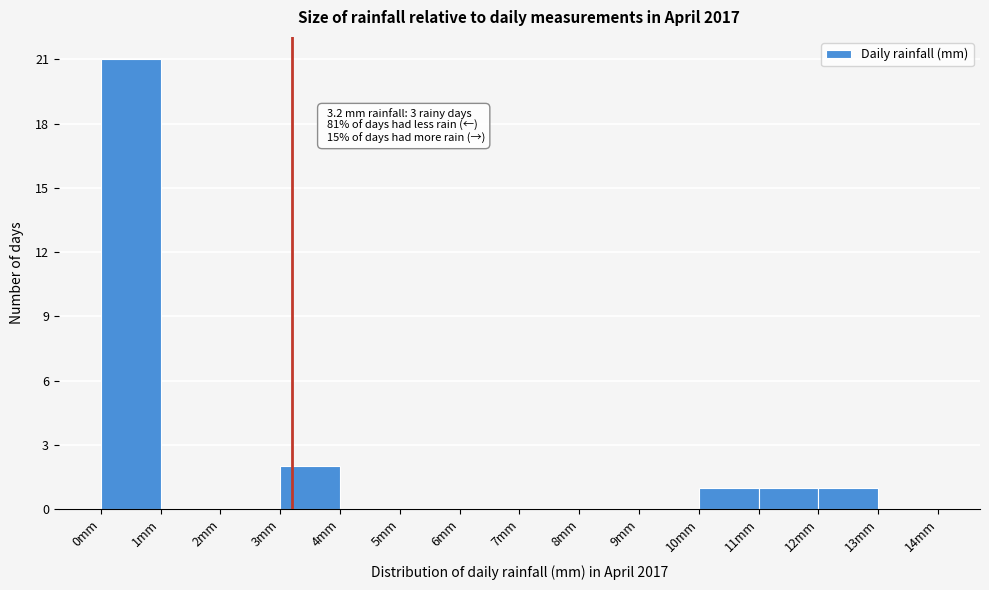

Which range on the x-axis has the tallest bar?

0 to 1